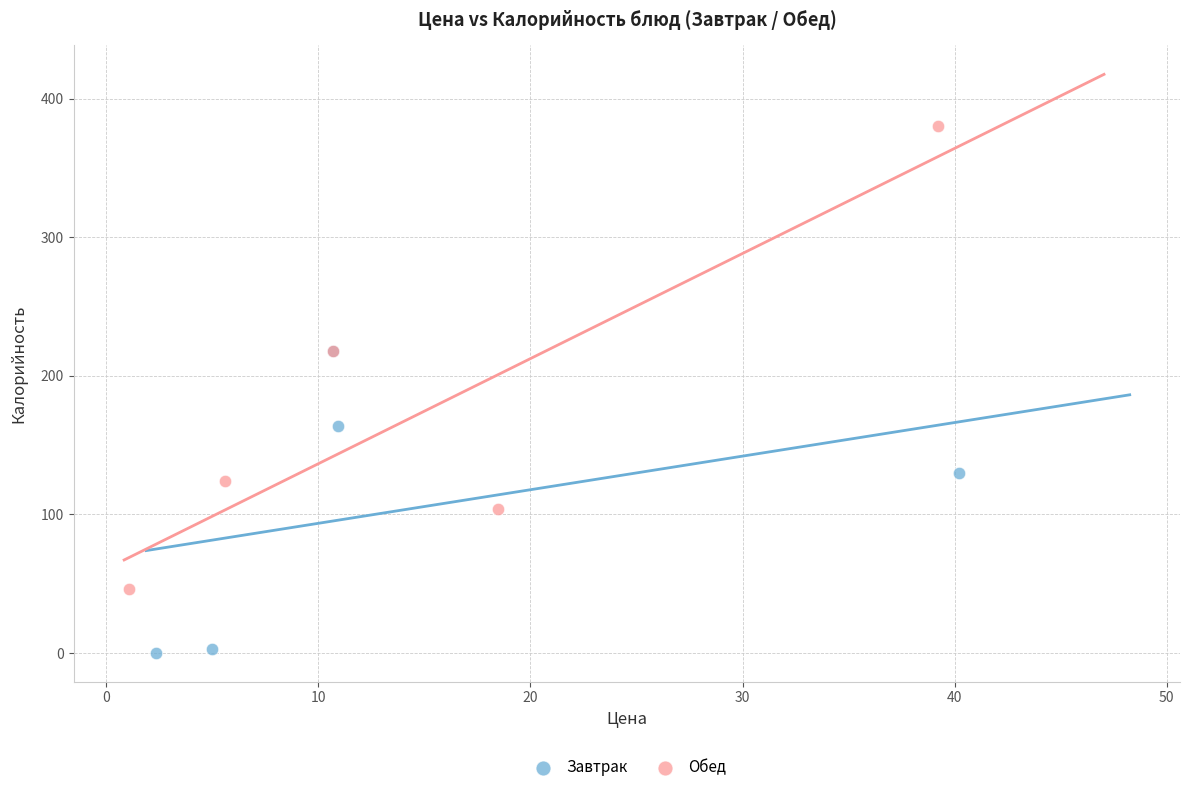

Which series contains the lowest Y value?

Завтрак